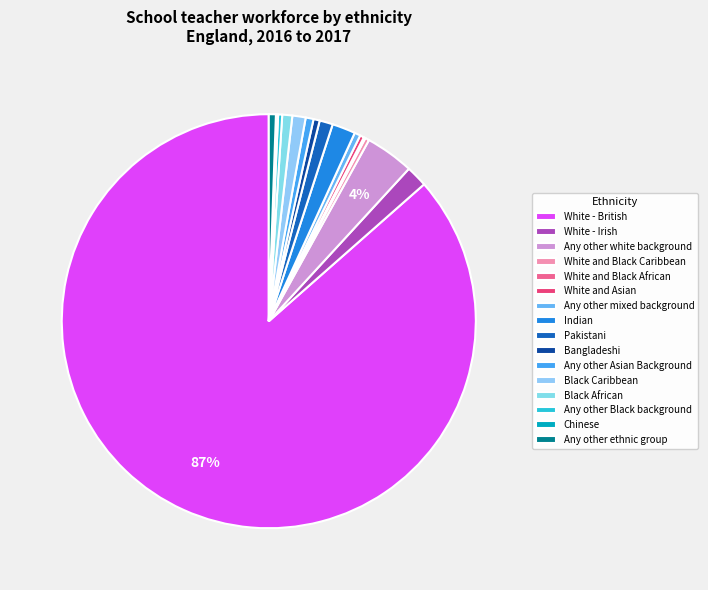

How many segments does this pie chart have?

16